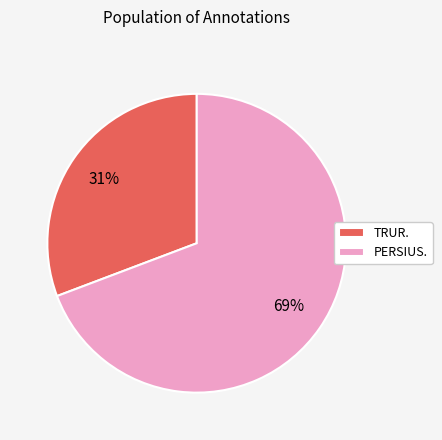

Do PERSIUS. and TRUR. together represent more than half of the pie?

Yes